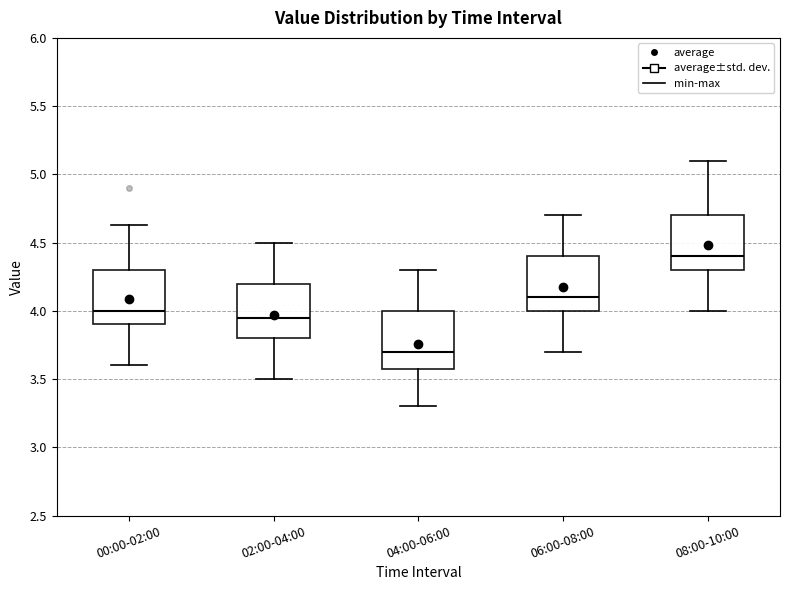

Which box's median line is the lowest?

04:00-06:00